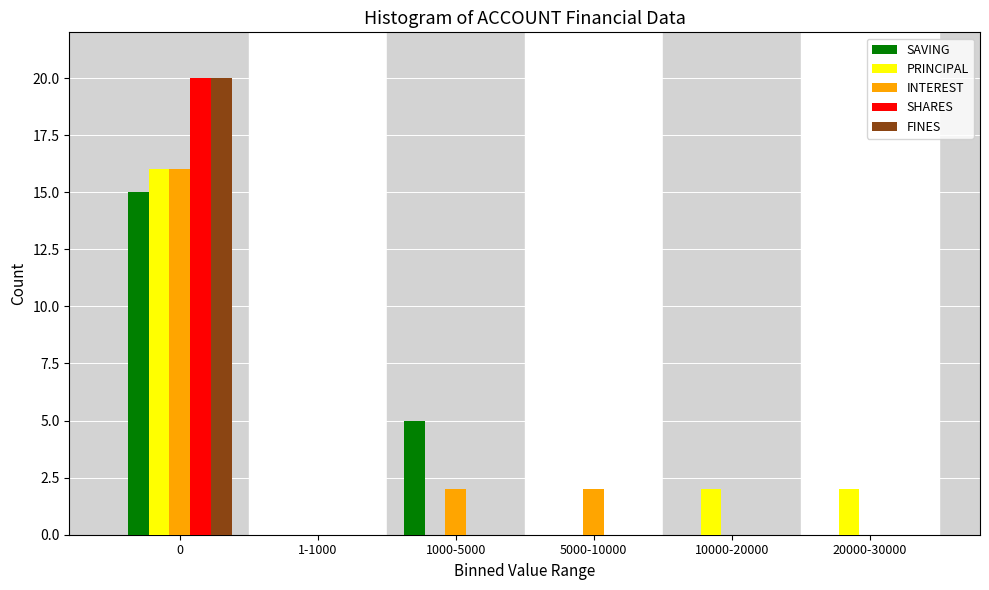

Reading left to right, what are all the values shown in this chart?

SAVING: 0=15	1-1000=0	1000-5000=5	5000-10000=0	10000-20000=0	20000-30000=0
PRINCIPAL: 0=16	1-1000=0	1000-5000=0	5000-10000=0	10000-20000=2	20000-30000=2
INTEREST: 0=16	1-1000=0	1000-5000=2	5000-10000=2	10000-20000=0	20000-30000=0
SHARES: 0=20	1-1000=0	1000-5000=0	5000-10000=0	10000-20000=0	20000-30000=0
FINES: 0=20	1-1000=0	1000-5000=0	5000-10000=0	10000-20000=0	20000-30000=0